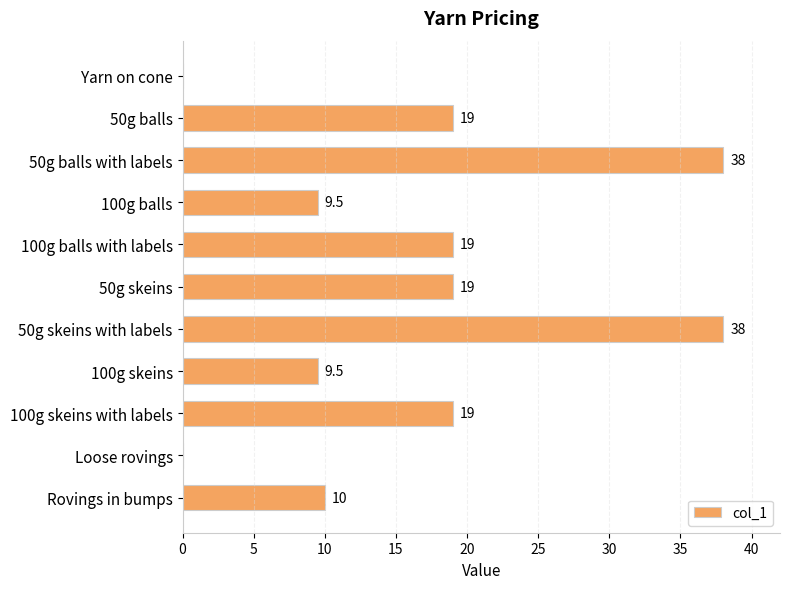

What is the sum of the values at Yarn on cone and 100g balls with labels?

19.0